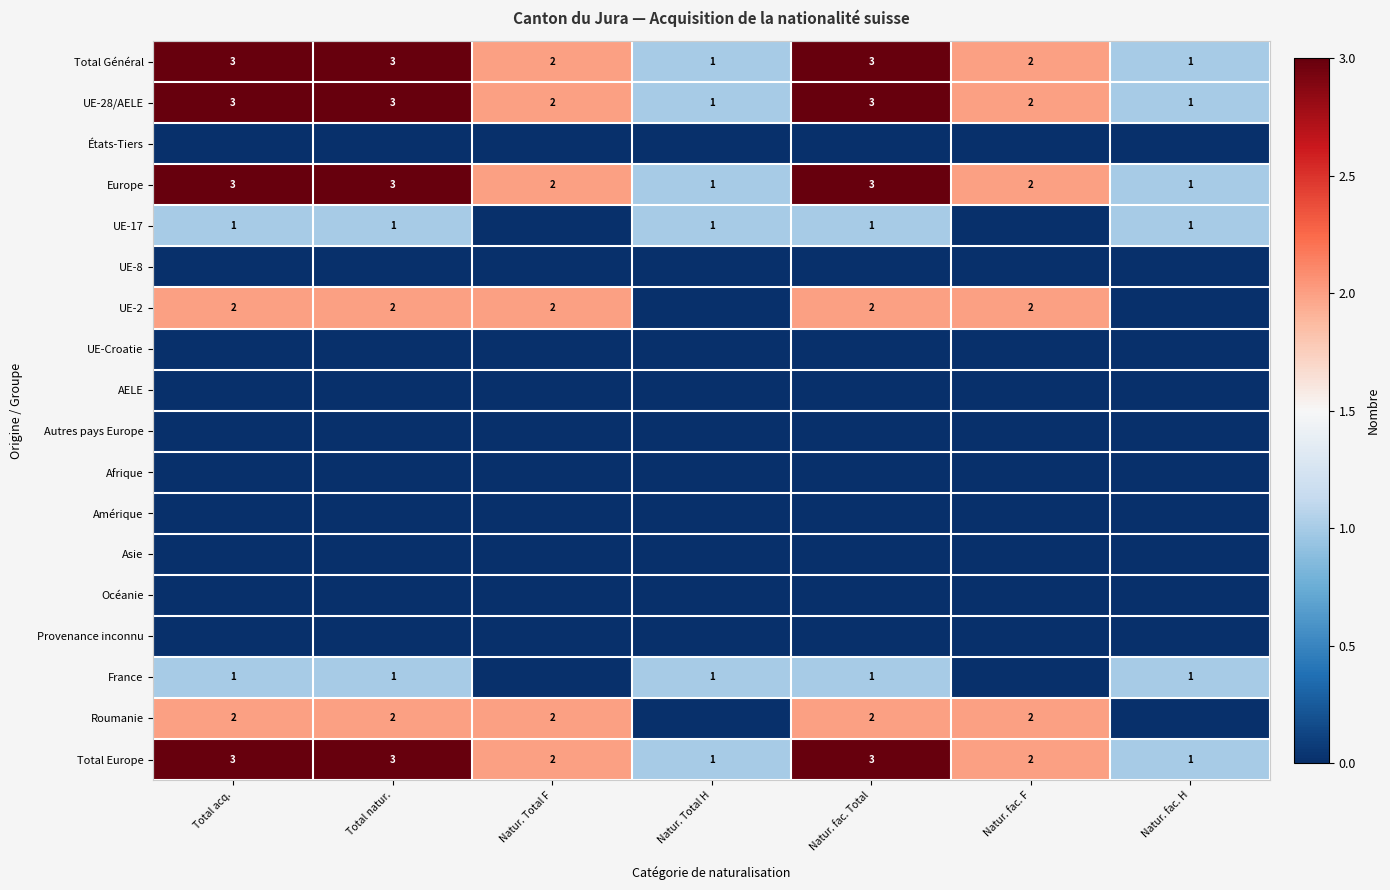

The UE-28/AELE series shows 3 at Total acq.. True or false?

True